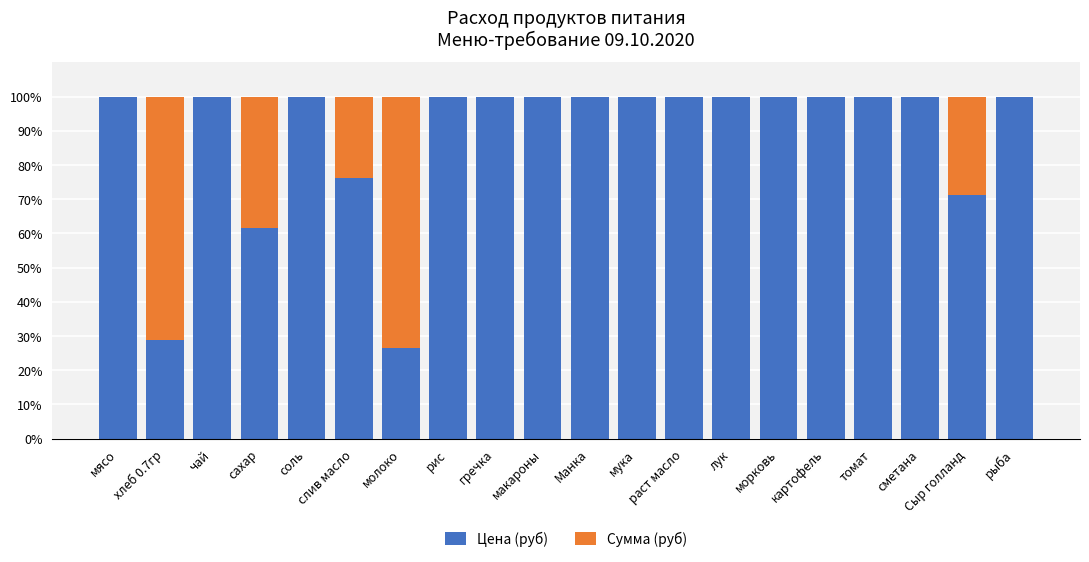

Is it true that Цена (руб) equals 47.5 at Сыр голланд?

False